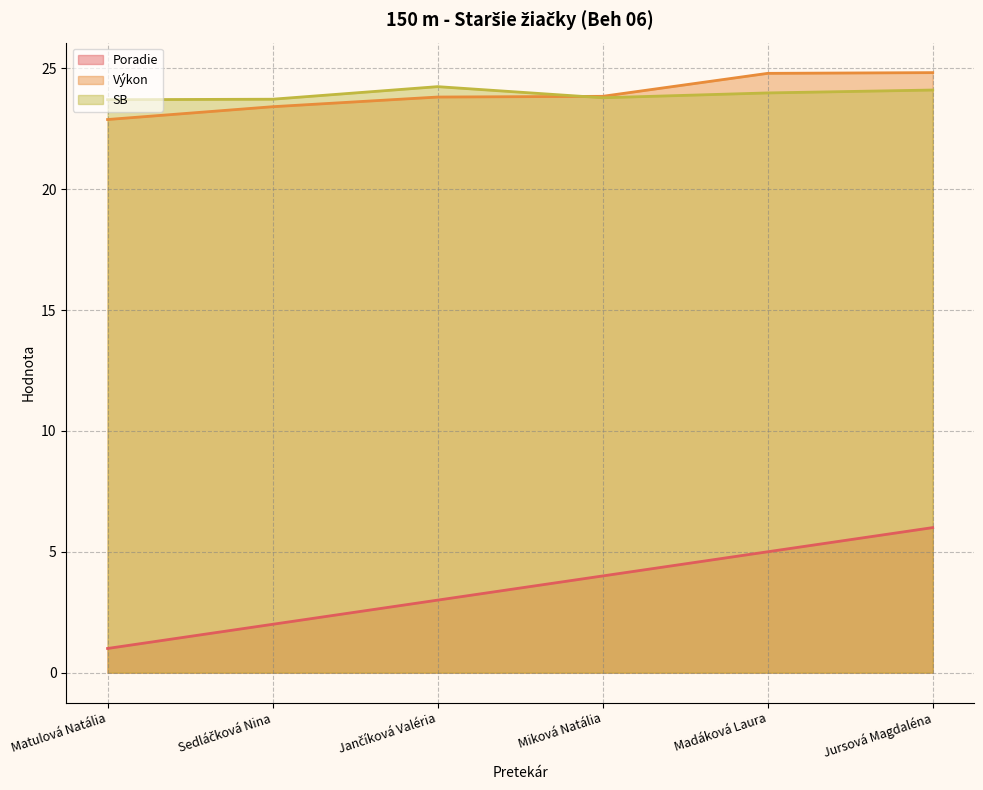

What is the minimum value for Poradie?

1.0